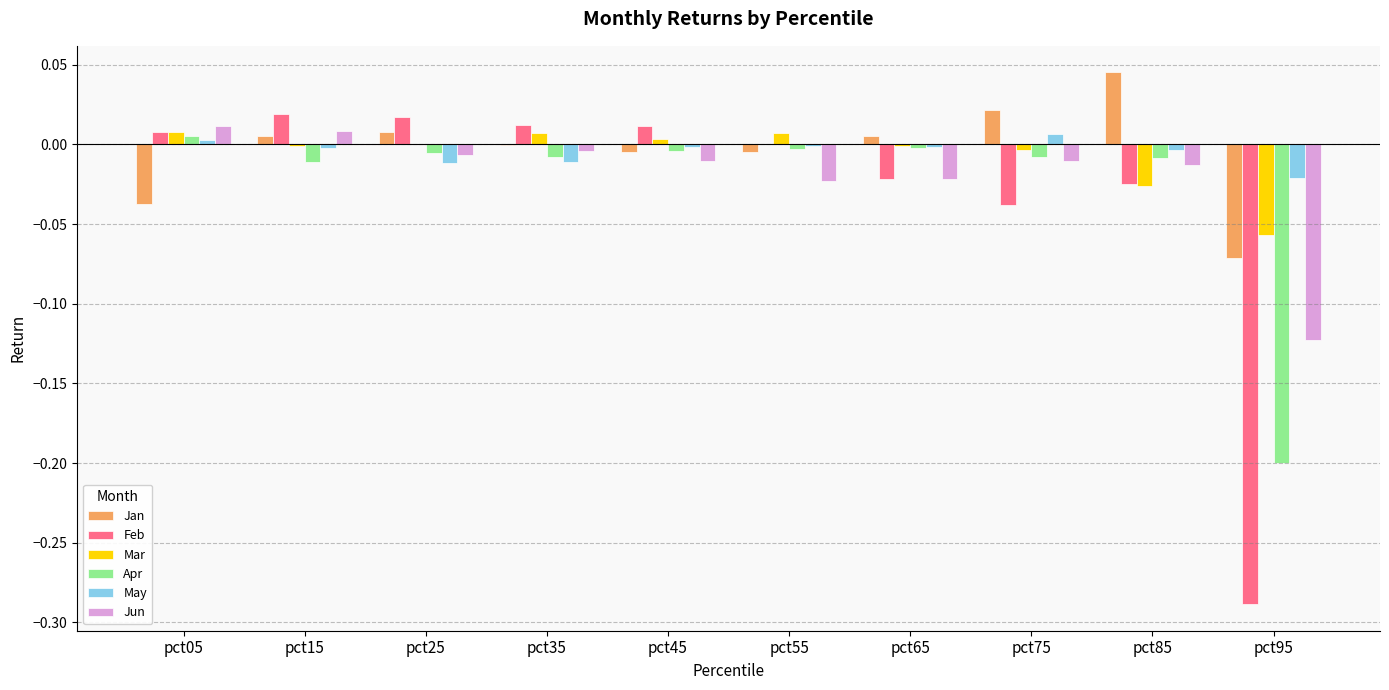

At which label does Jun first exceed 0?

pct05